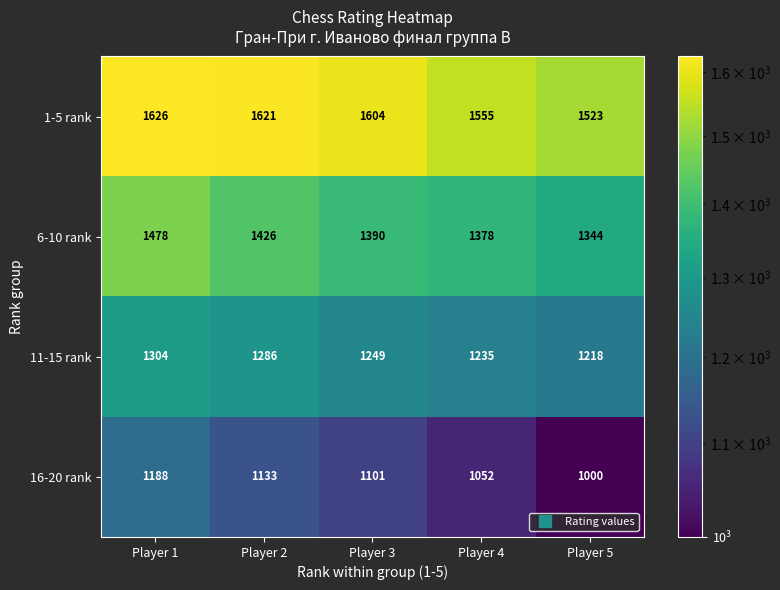

List the series in order of their peak value, lowest first.

16-20 rank, 11-15 rank, 6-10 rank, 1-5 rank